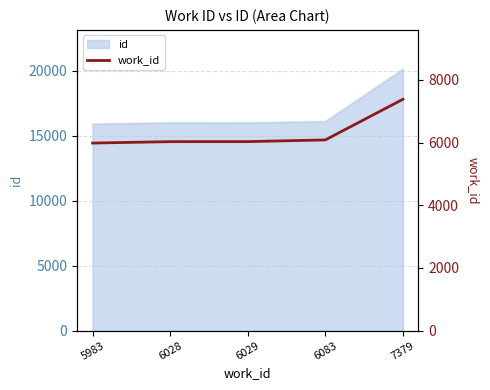

The chart shows a value of 3179 at 6083. True or false?

False